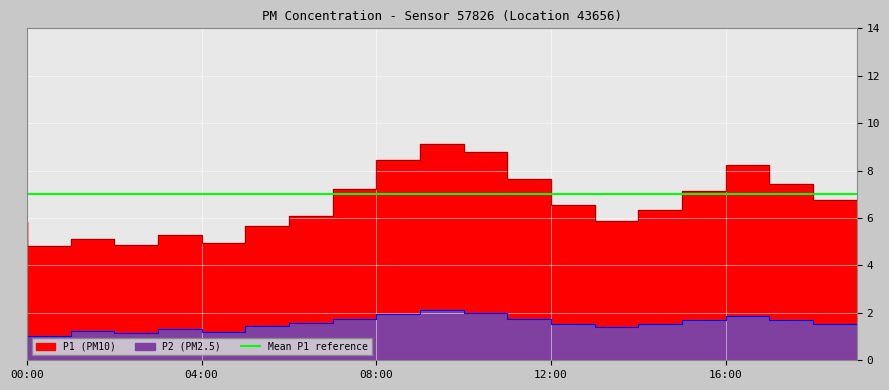

Is it true that P1 equals 11.0 at 18:00?

False